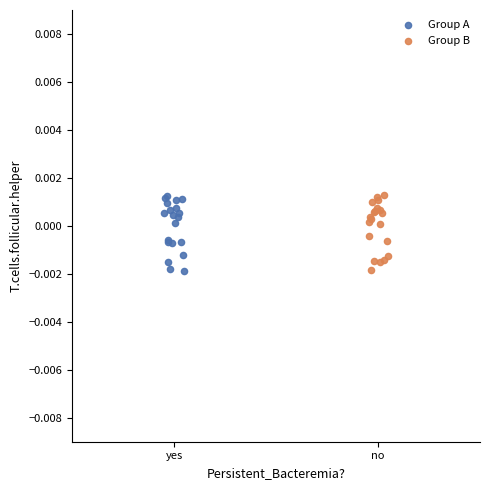

What are all the series names shown in the legend?

Group A, Group B